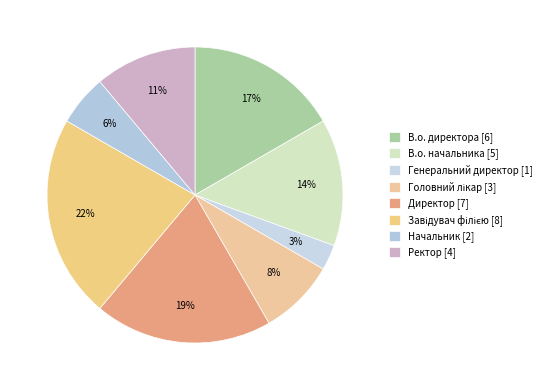

Count the number of slices in the pie.

8